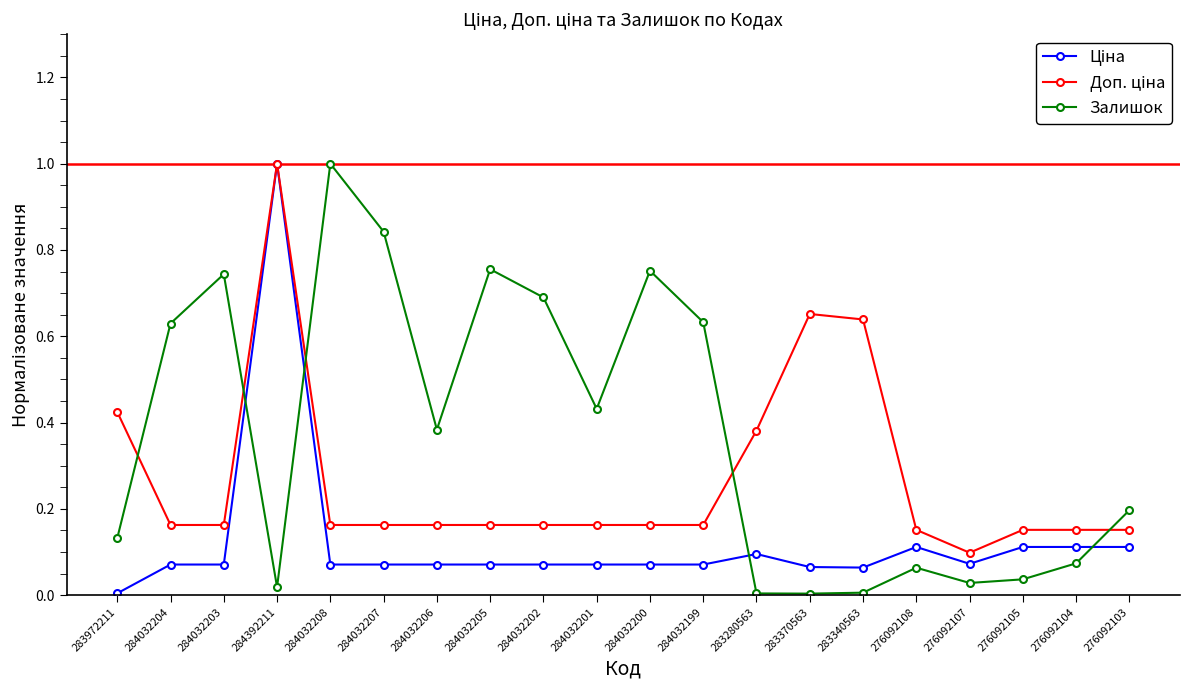

Which series changed the most between 284032203 and 284032206?

Залишок